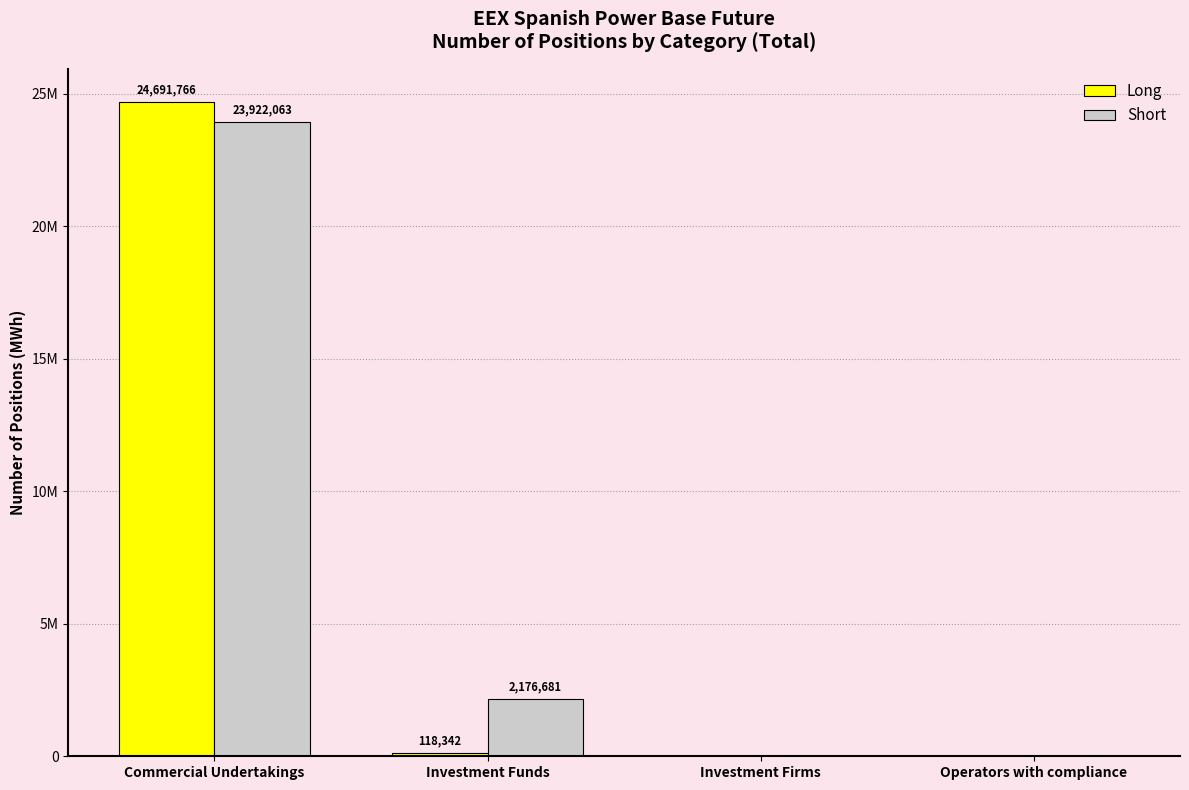

What are all the series names shown in the legend?

Long, Short